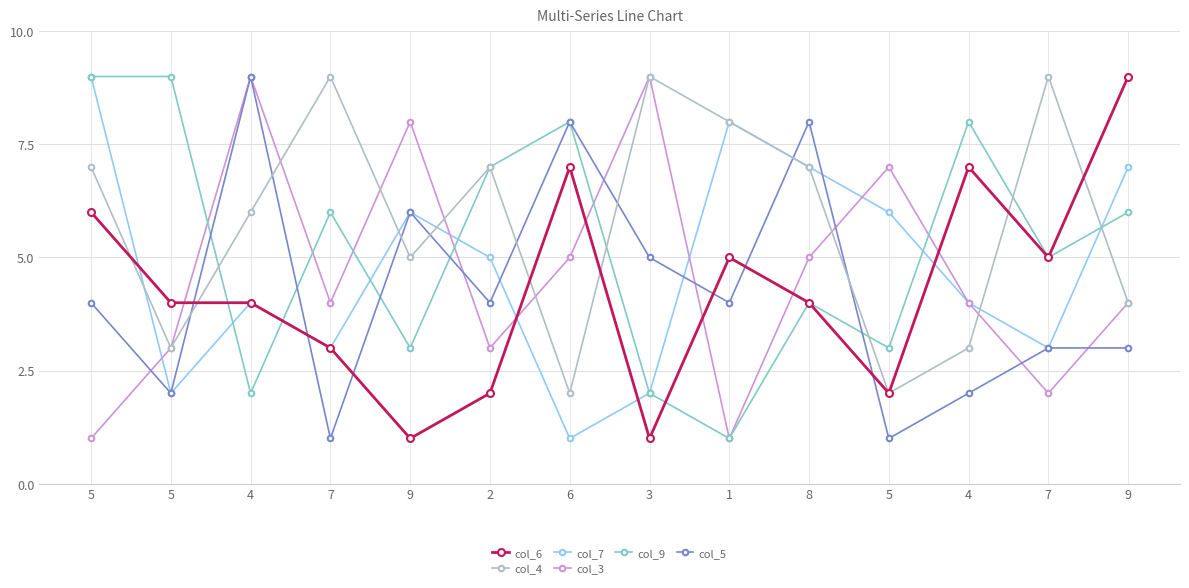

The value of col_4 at 4 is 6. True or false?

True